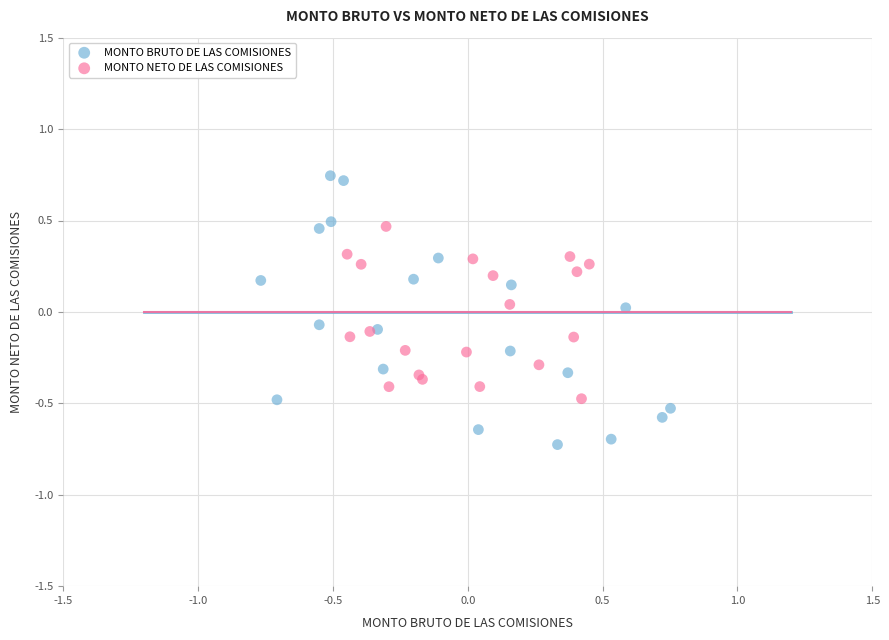

Which series contains the highest Y value?

MONTO BRUTO DE LAS COMISIONES